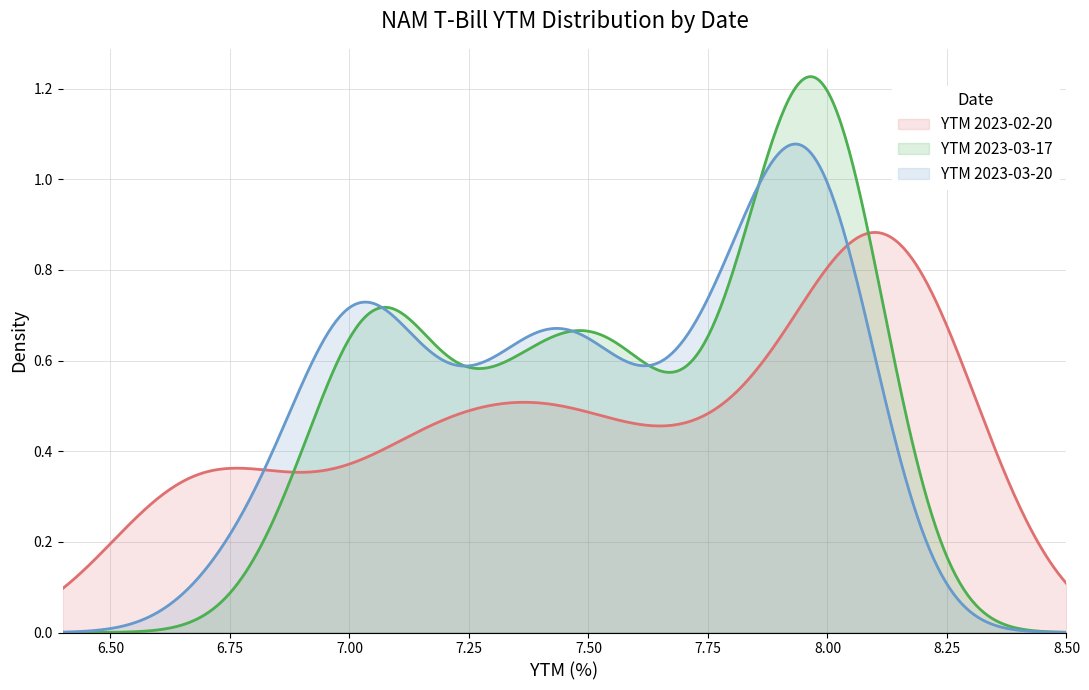

Rank the series by their maximum value, from lowest to highest.

YTM 2023-02-20, YTM 2023-03-20, YTM 2023-03-17